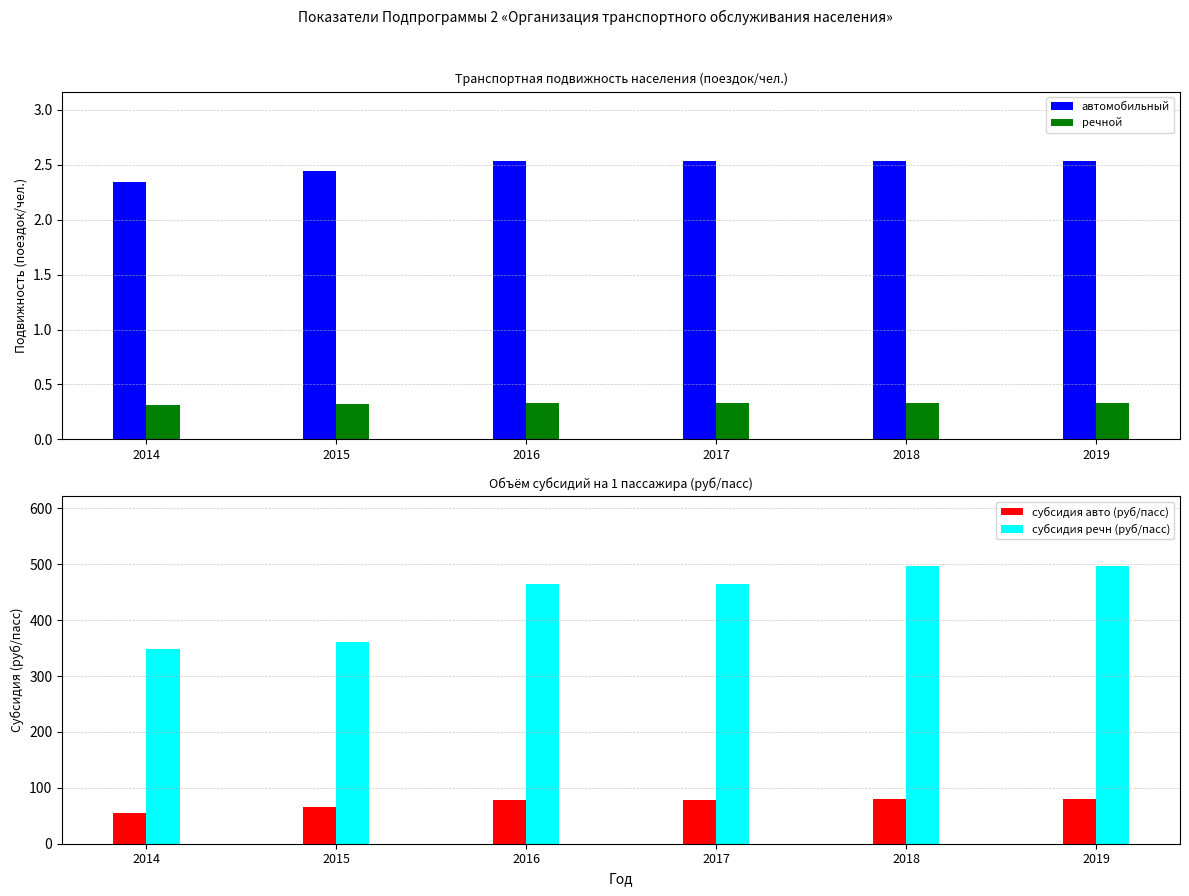

Rank the categories by автомобильный value from highest to lowest.

2016, 2017, 2018, 2019, 2015, 2014